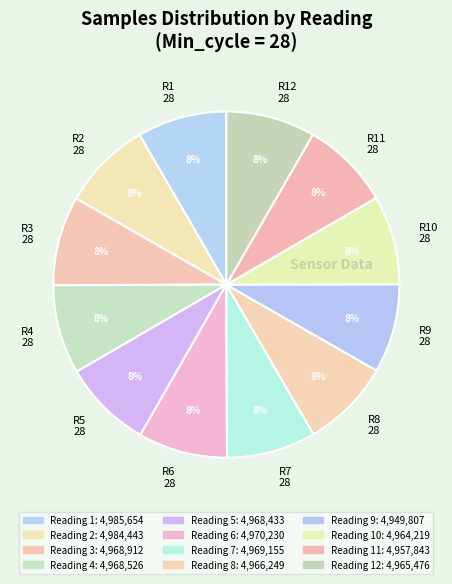

The R9 28 slice represents 19% of the pie. True or false?

False